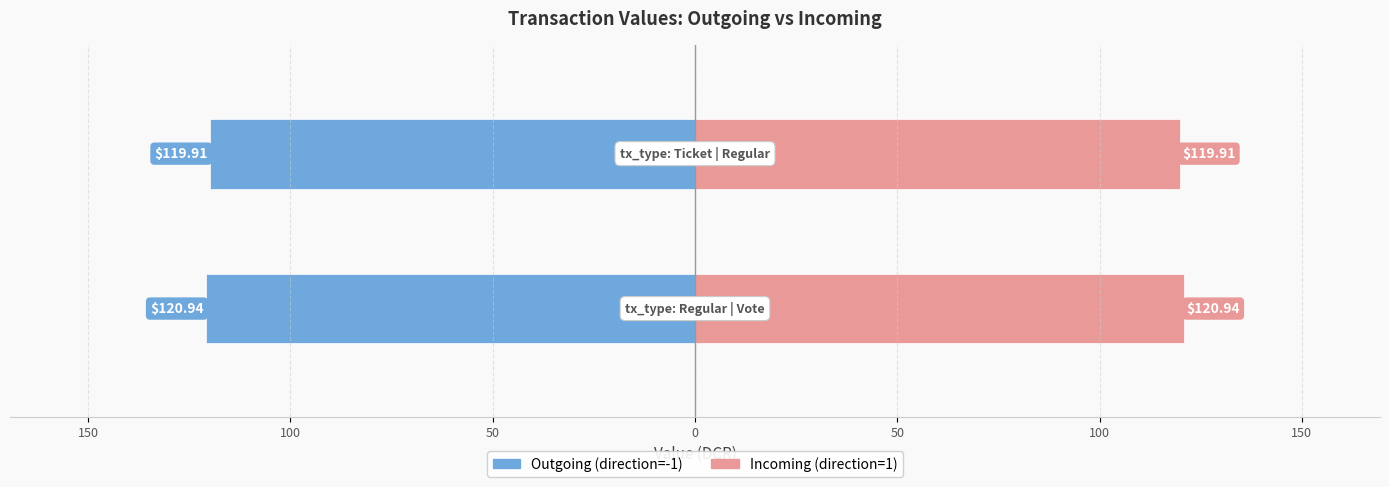

True or false: Outgoing (direction=-1) has a value of -187.1 at 200.

False